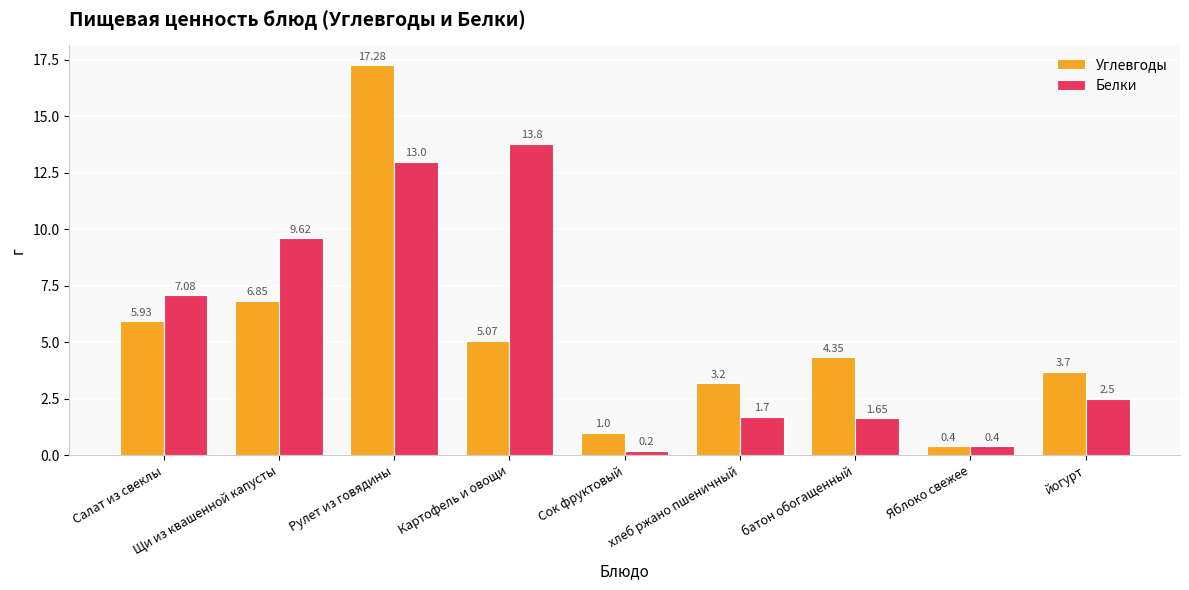

Is the value of Углевгоды at Рулет из говядины greater than the value of Белки at батон обогащенный?

Yes